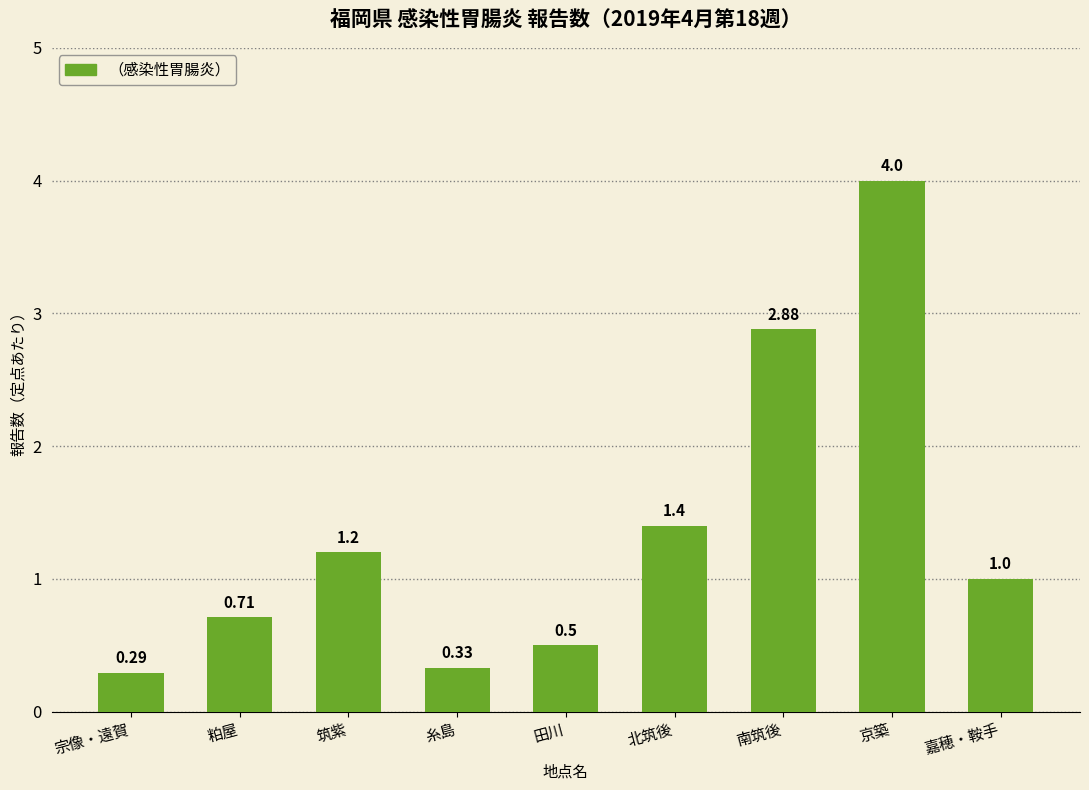

How many values are below 1?

4